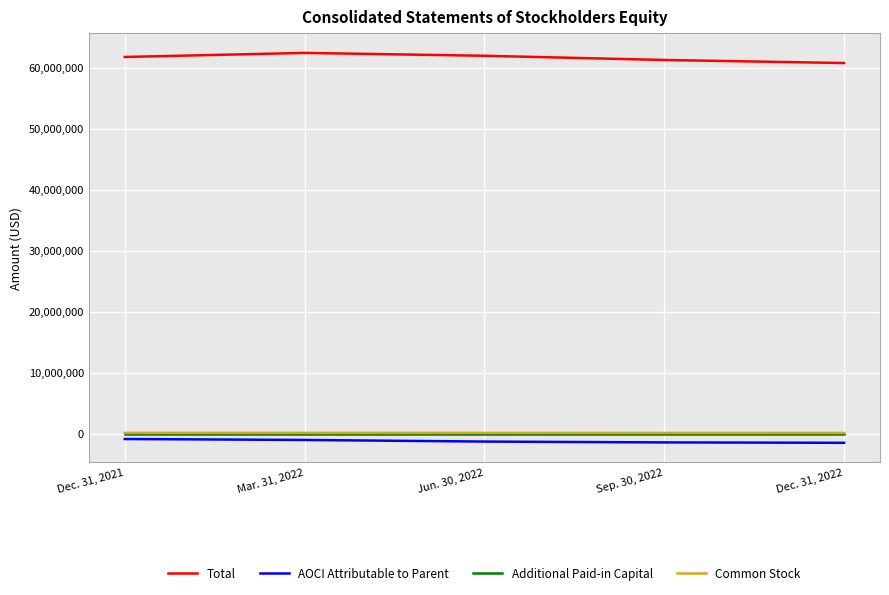

How many values in the Common Stock series are below 128000?

2